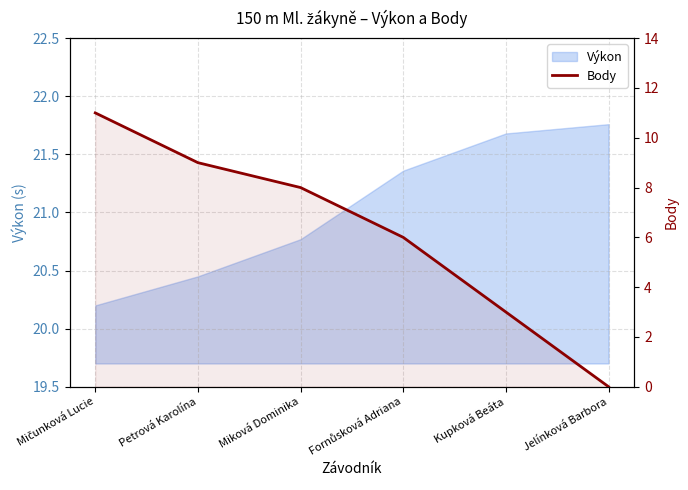

Is it true that the value at Fornůsková Adriana is 10?

False